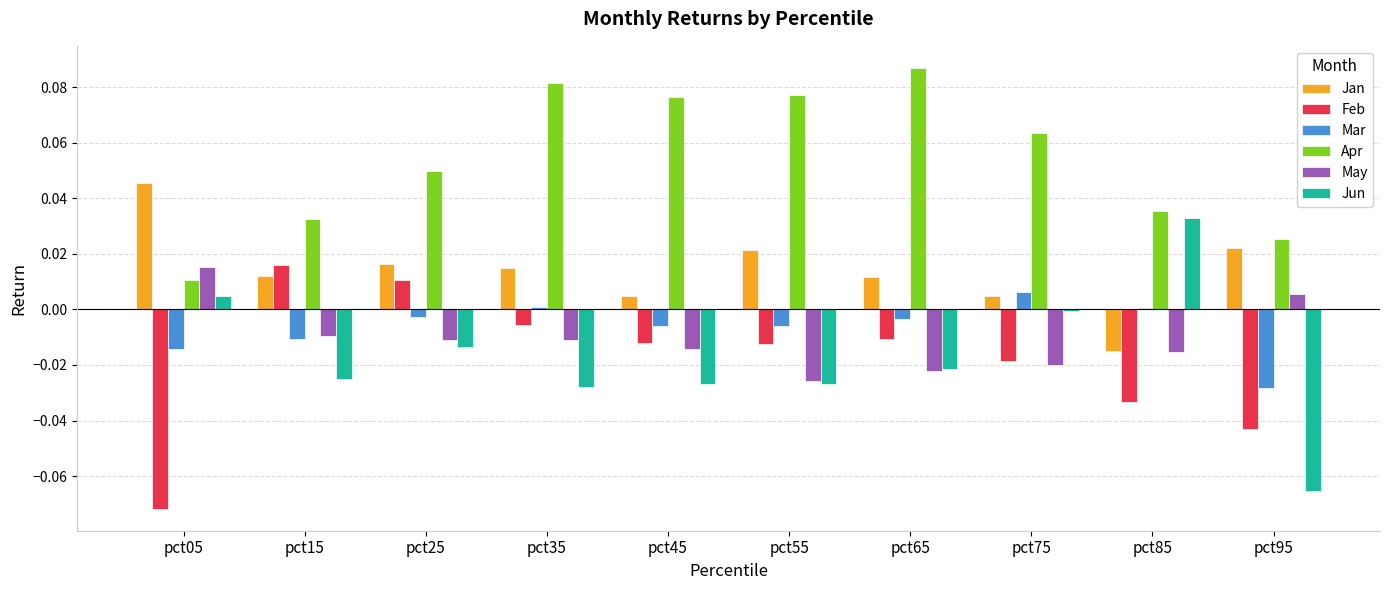

Count the number of data series in this chart.

6